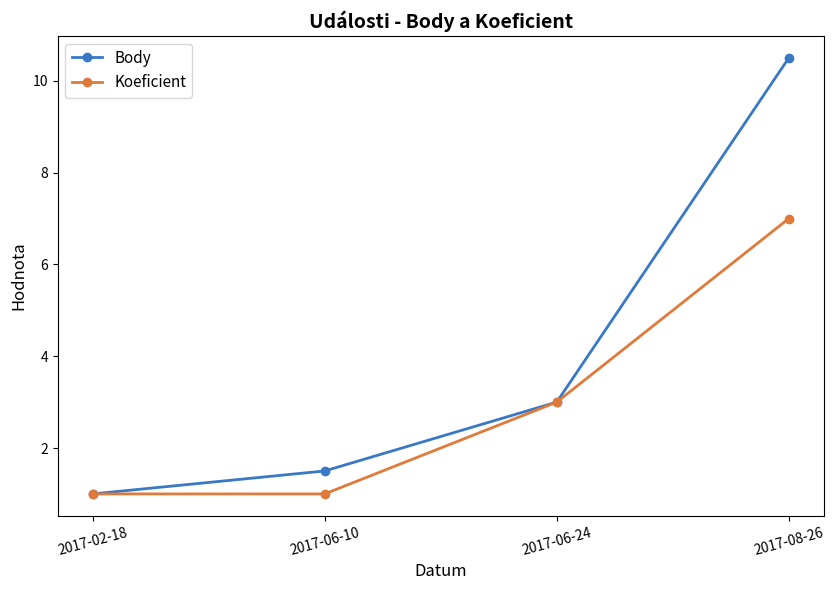

Rank the series by their average value, from lowest to highest.

Koeficient, Body